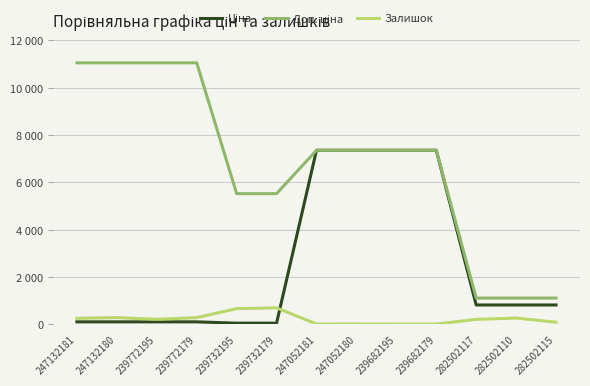

Which series has the largest total across all categories?

Доп. ціна